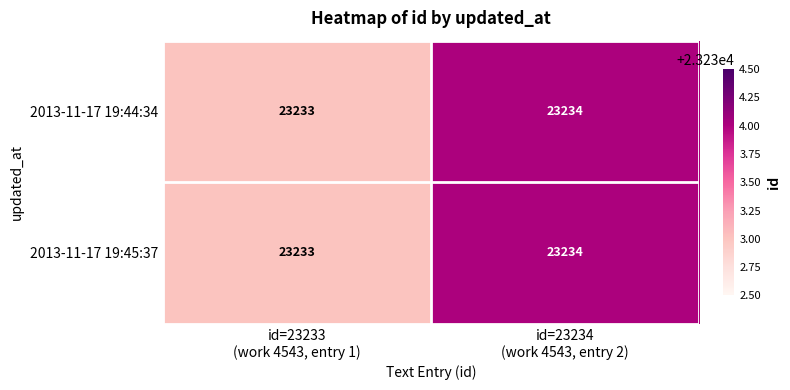

What is the sum of all 2013-11-17 19:44:34 values?

46467